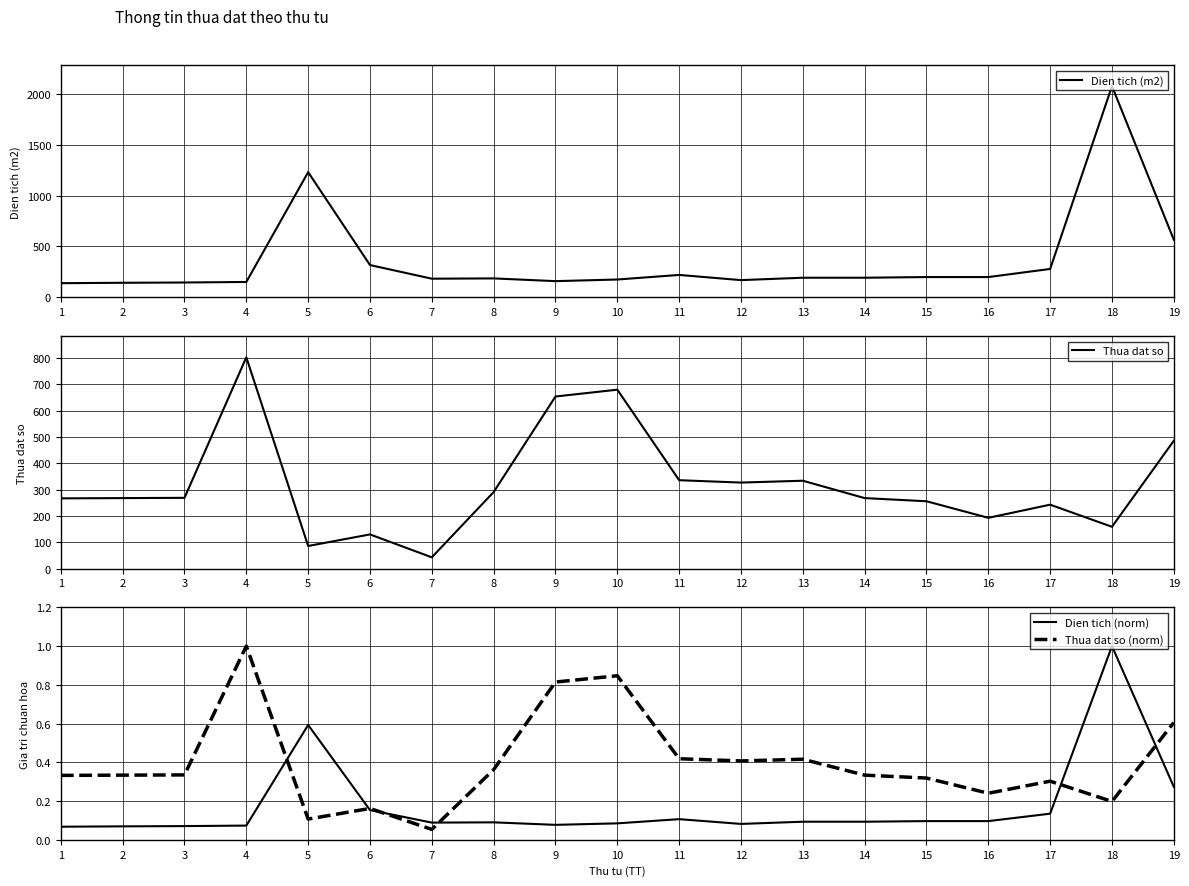

Reading left to right, extract all data points from this chart.

Dien tich (m2): 140.0	143.9	146.7	152.0	1229.0	317.8	184.0	186.8	160.0	176.0	220.9	170.0	193.5	193.5	200.0	200.0	279.6	2073.1	566.5
Thua dat so: 267.0	268.0	269.0	803.0	86.0	130.0	43.0	291.0	654.0	680.0	336.0	327.0	334.0	268.0	256.0	193.0	243.0	159.0	486.0
Dien tich (norm): 0.1	0.1	0.1	0.1	0.6	0.2	0.1	0.1	0.1	0.1	0.1	0.1	0.1	0.1	0.1	0.1	0.1	1.0	0.3
Thua dat so (norm): 0.3	0.3	0.3	1.0	0.1	0.2	0.1	0.4	0.8	0.8	0.4	0.4	0.4	0.3	0.3	0.2	0.3	0.2	0.6